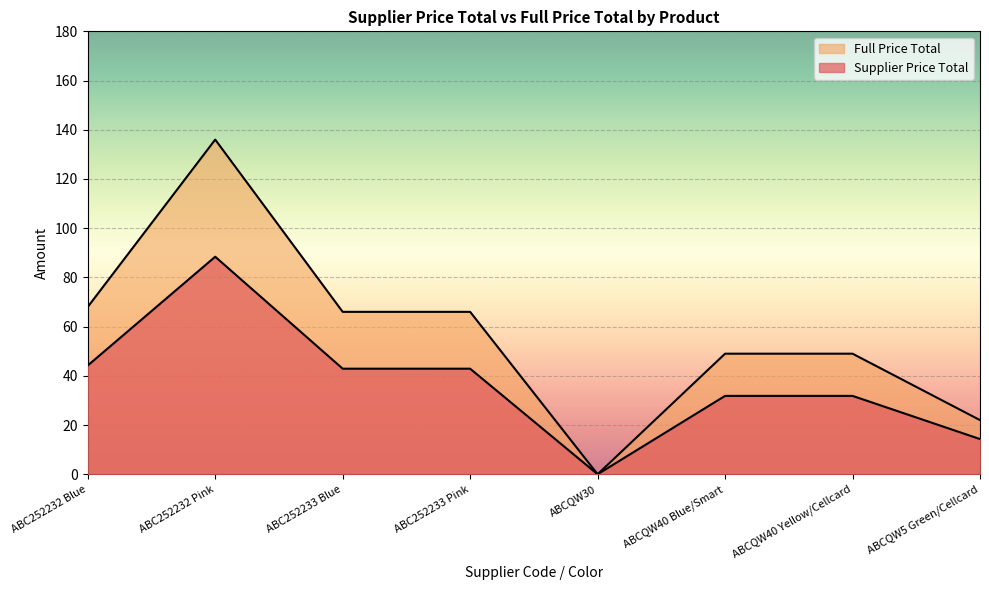

True or false: Full Price Total and Supplier Price Total cross at least once.

False